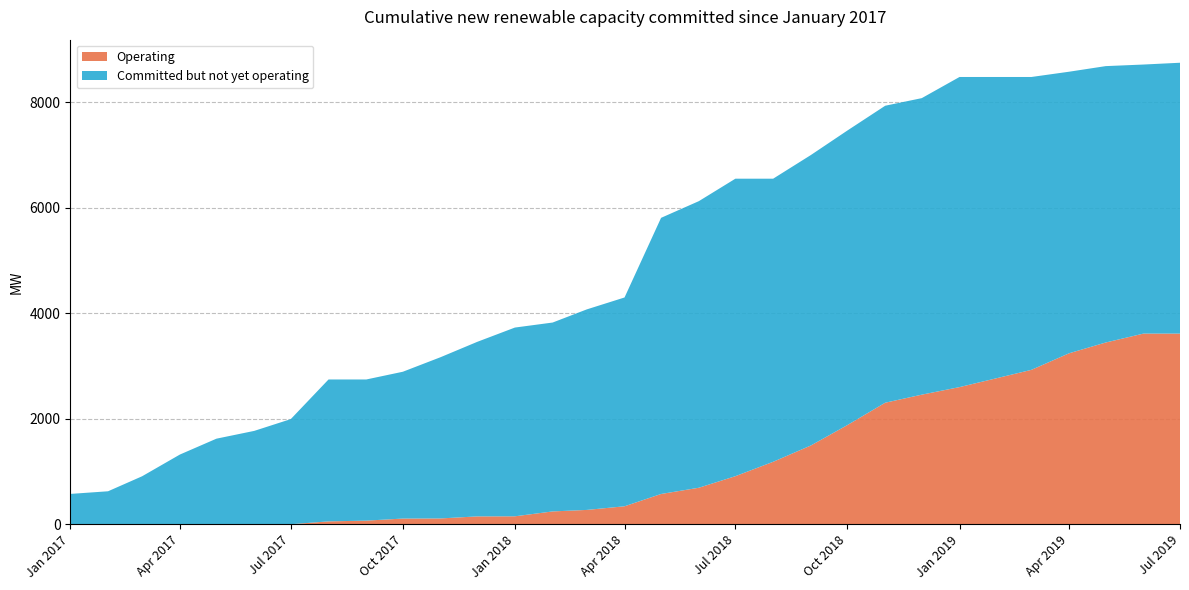

List the series in order of their overall mean, highest first.

Committed but not yet operating, Operating